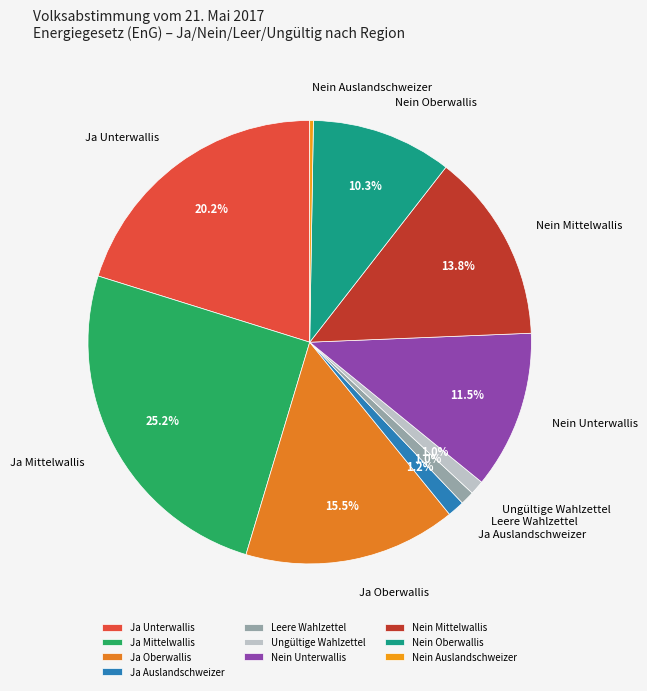

To the nearest percent, what is the difference between the largest and smallest slice percentages?

25%